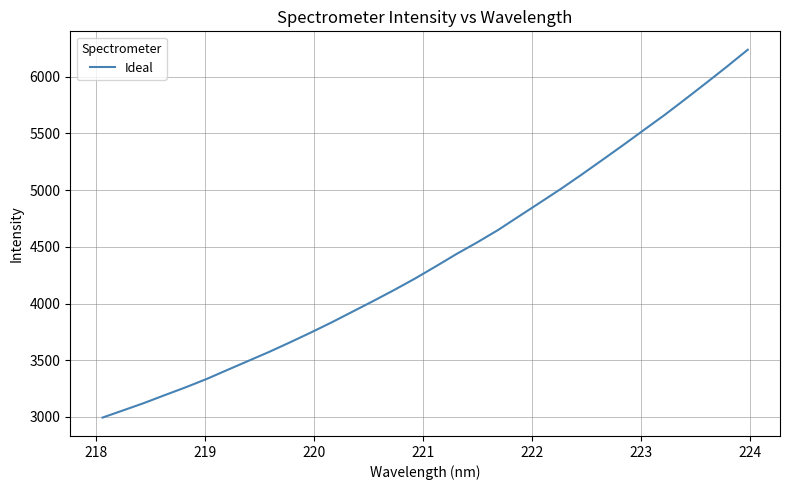

Is this an area chart (filled region under the line)?

No